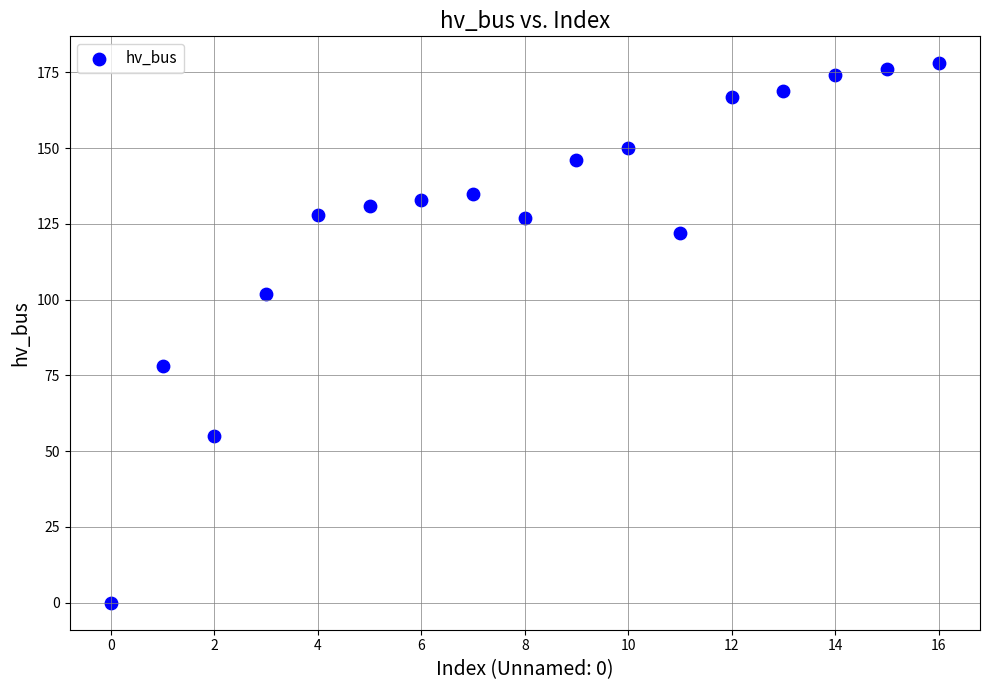

What Y value in the scatter plot is closest to 89?

78